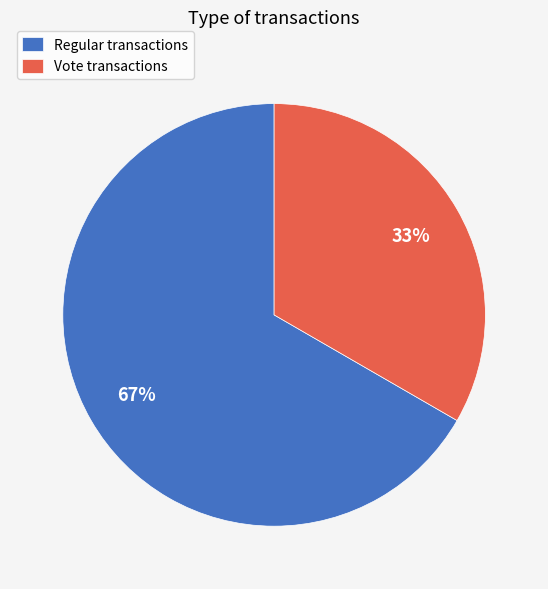

Which category has the smallest portion of the pie?

Vote transactions